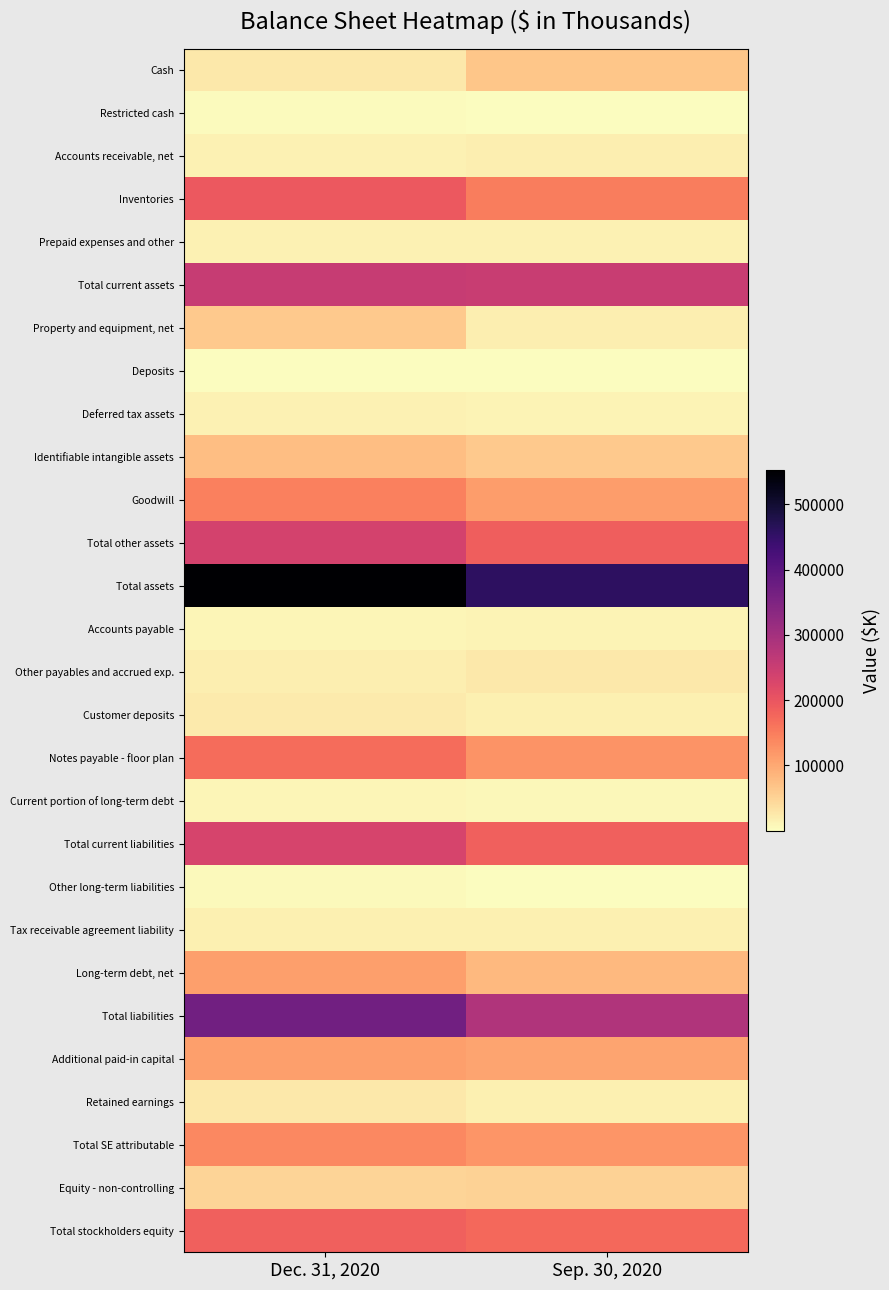

What is the spread (max minus min) of values at Sep. 30, 2020?

457717